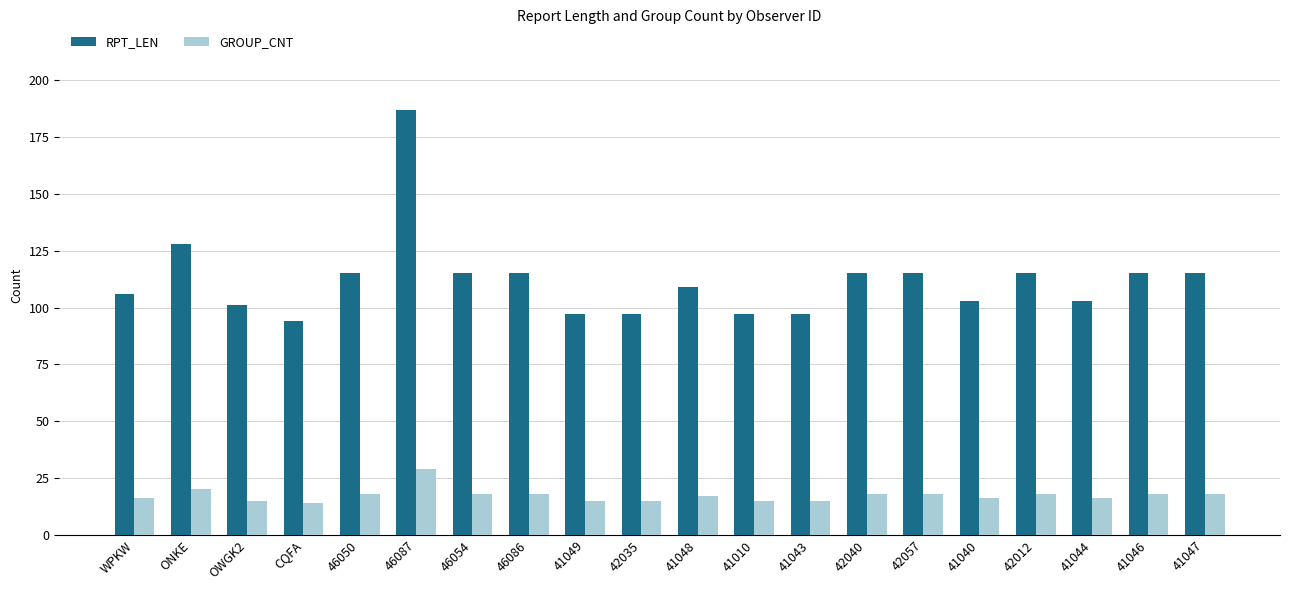

At which label is RPT_LEN closest to 140?

ONKE